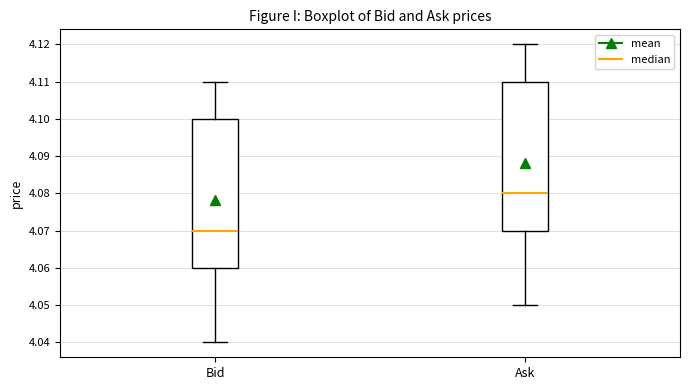

Where is the lower edge of the box for Bid on the y-axis? The values are not printed on the chart, so give them approximately, as read against the axis.

4.06